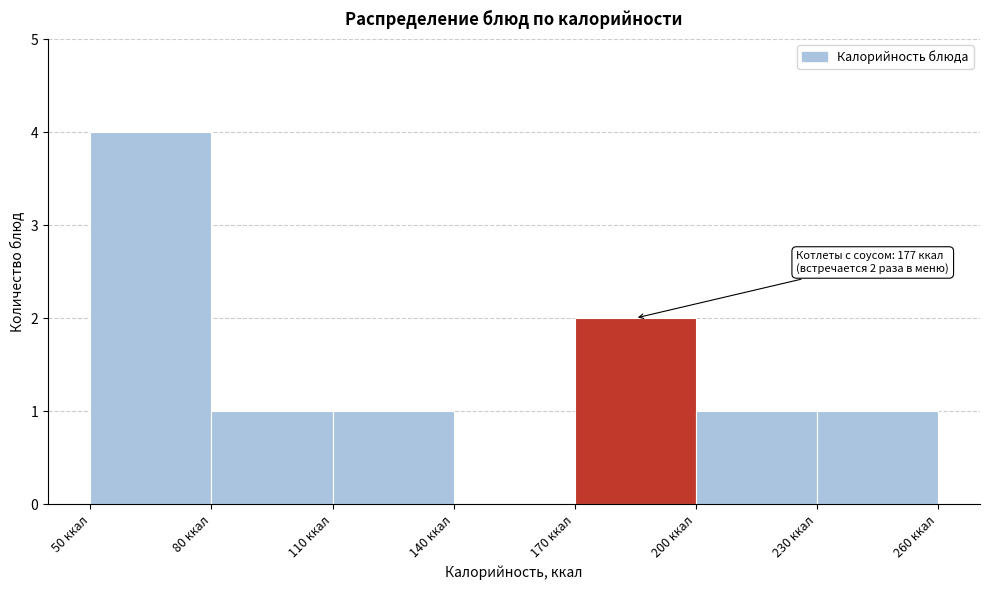

Which range on the x-axis has the tallest bar?

50 to 80